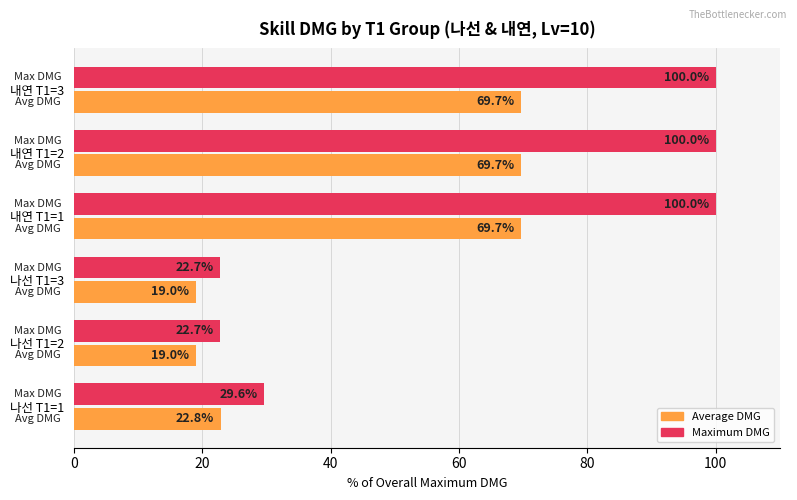

At how many categories does at least one series exceed 23?

4